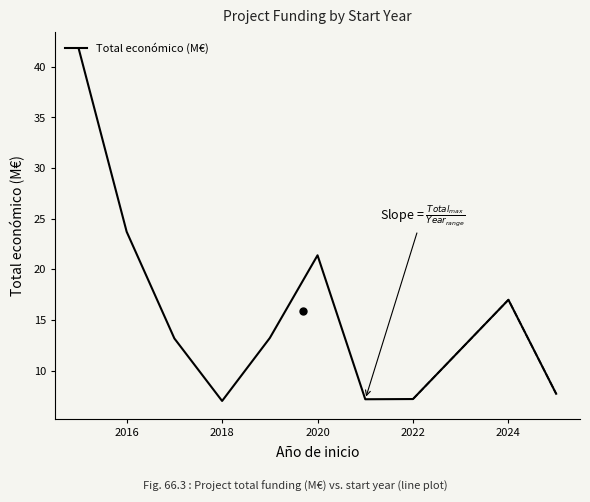

The value at 2014 is 29.2. True or false?

False